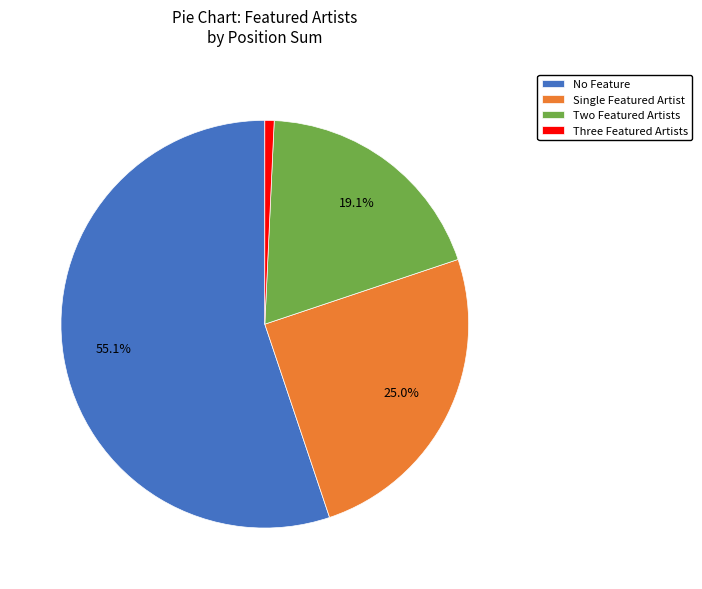

What percentage is NOT represented by Single Featured Artist?

75.0%